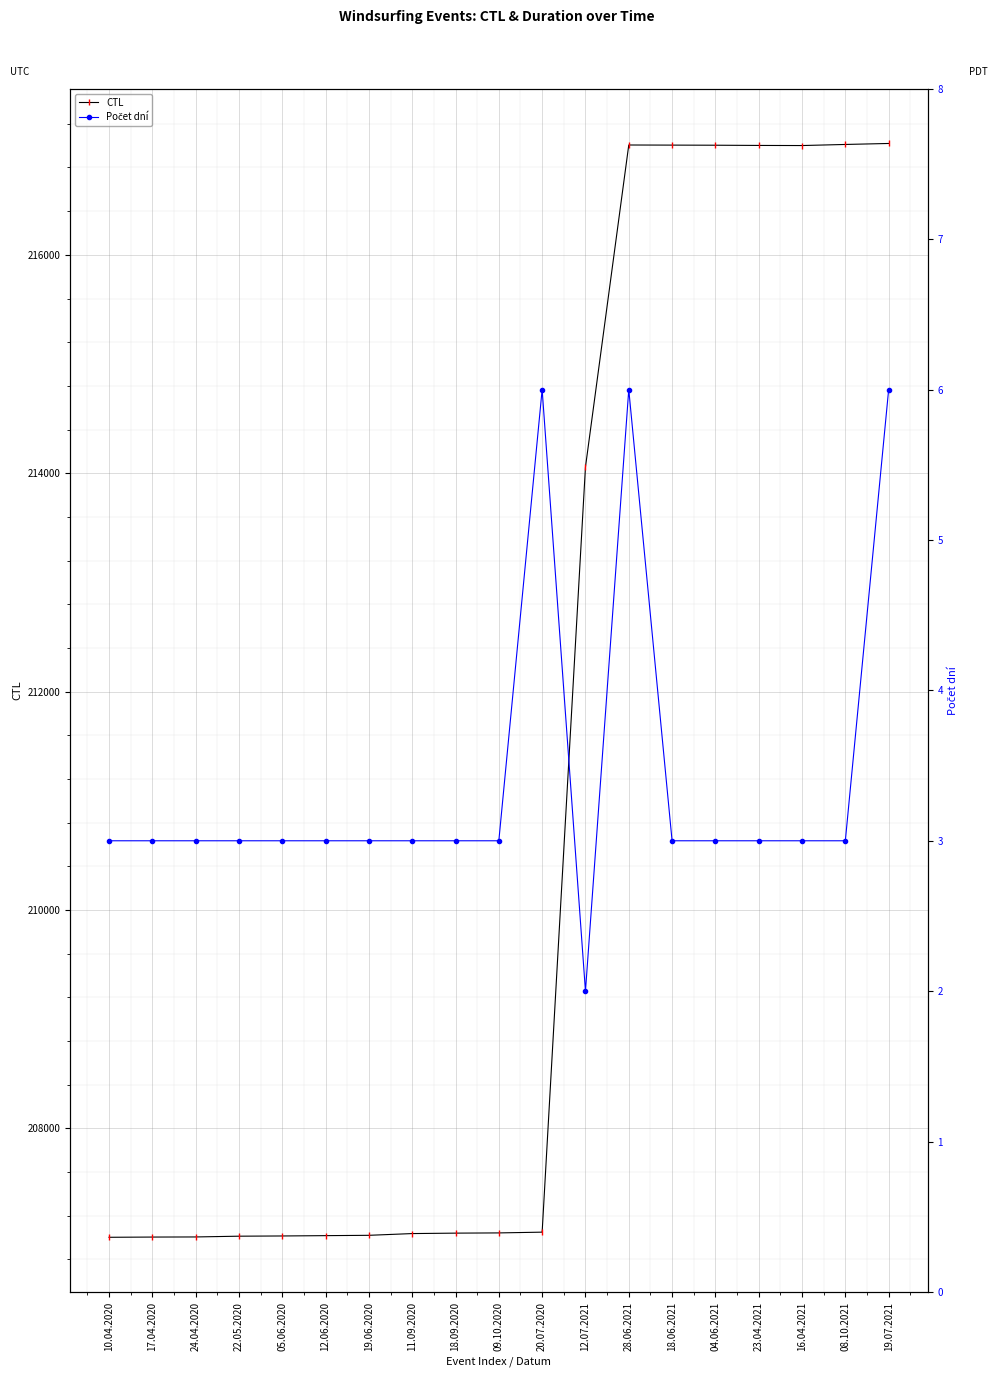

Reading left to right, transcribe all the data shown in this chart.

CTL: 207002	207004	207005	207012	207014	207017	207020	207036	207040	207042	207049	214056	217006	217005	217004	217002	217001	217011	217020
Počet dní: 3	3	3	3	3	3	3	3	3	3	6	2	6	3	3	3	3	3	6